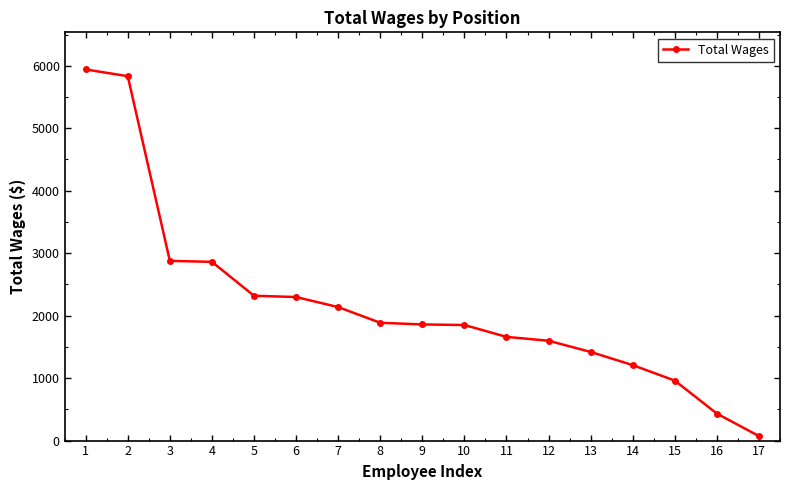

The value at 7 is 2137. True or false?

True